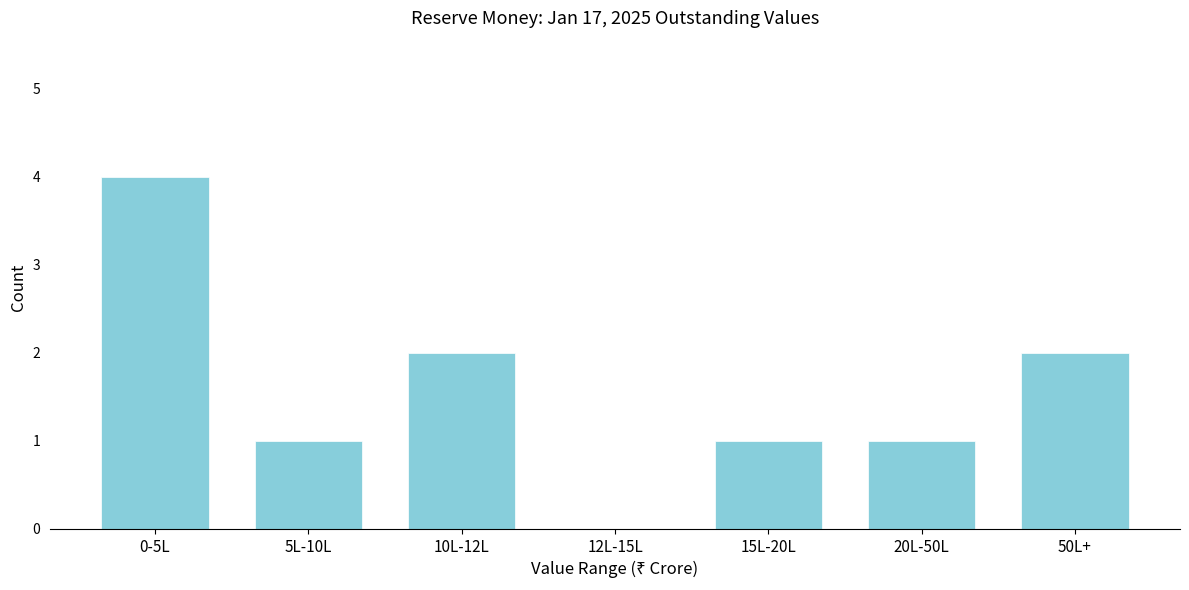

Reading left to right, what are all the values shown in this chart?

0-5L=4	5L-10L=1	10L-12L=2	12L-15L=0	15L-20L=1	20L-50L=1	50L+=2